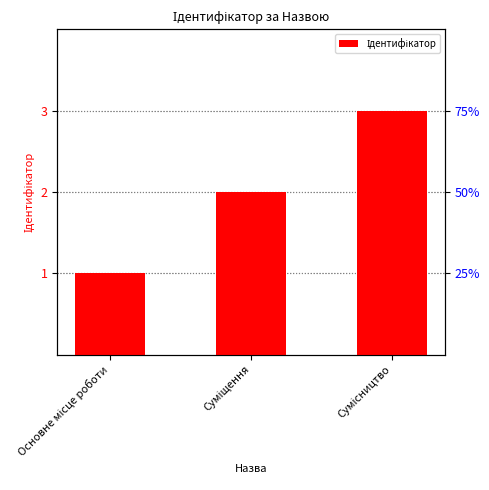

Count the values in the range 1 to 3.

3